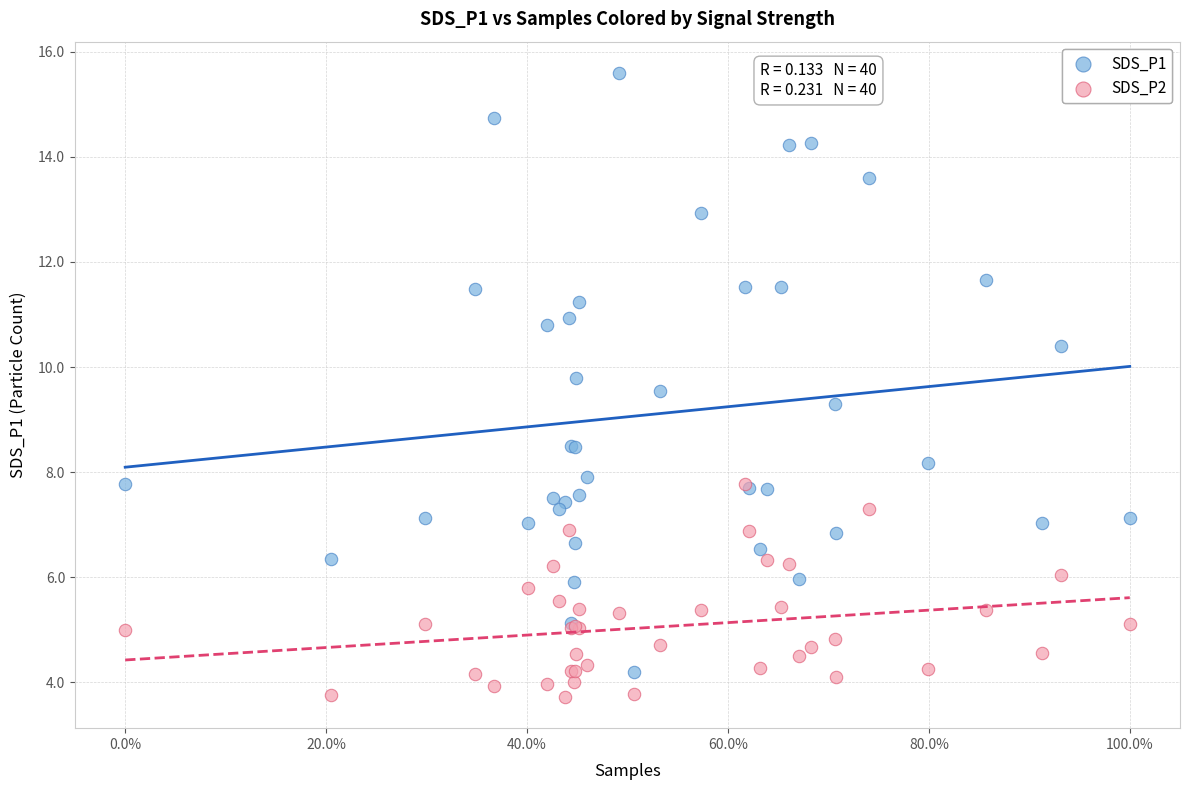

What are all the series names shown in the legend?

SDS_P1, SDS_P2